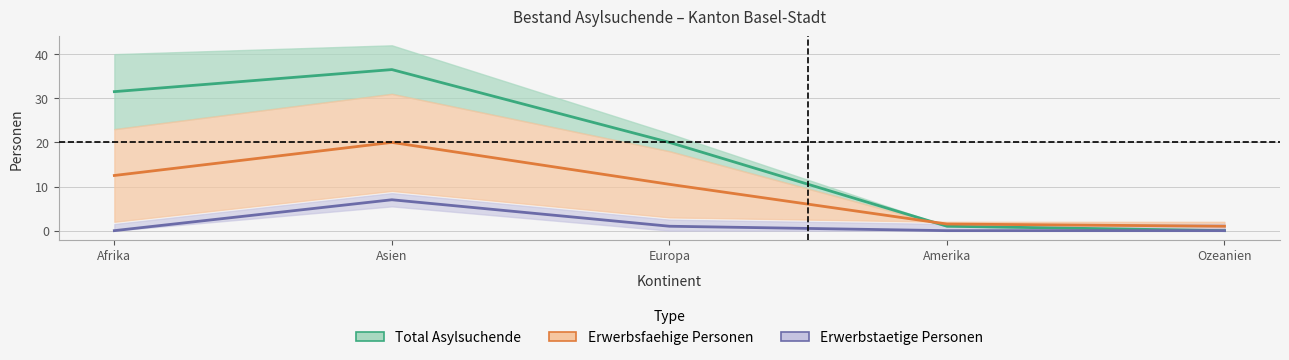

Which series has the largest range (max minus min)?

Total Asylsuchende